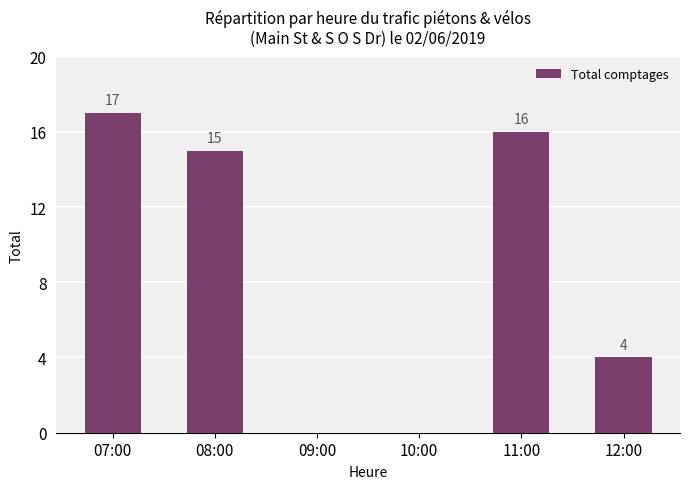

What is the sum of all values?

52